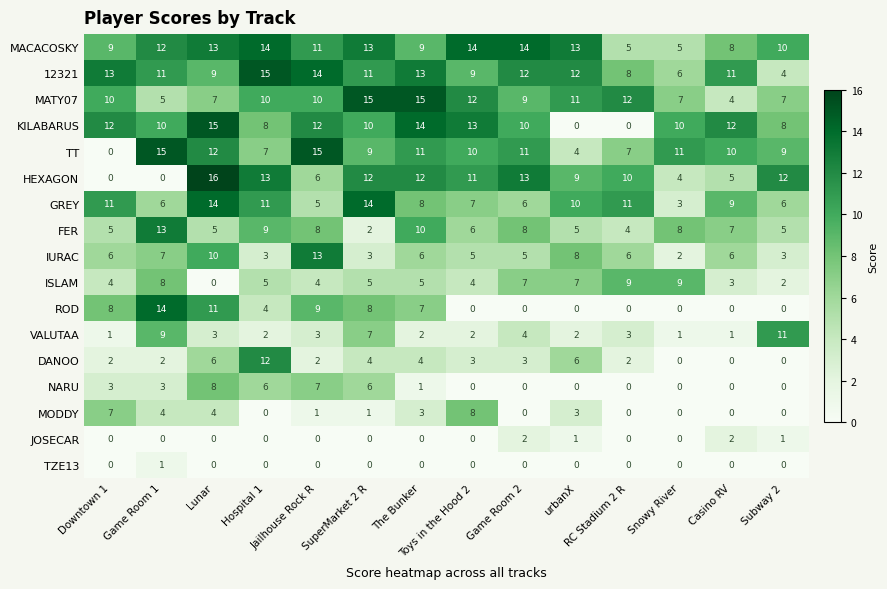

At which category is the sum across all series the highest?

Lunar